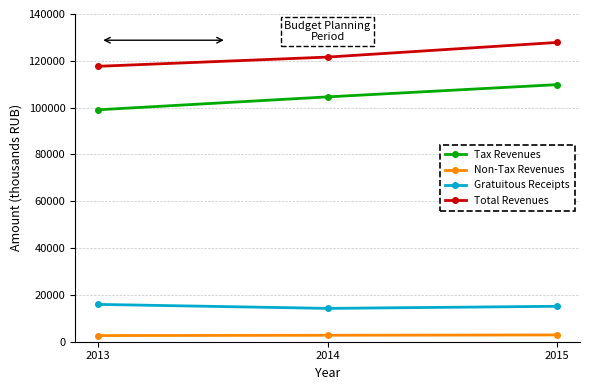

What is the maximum value for Tax Revenues?

109825.5